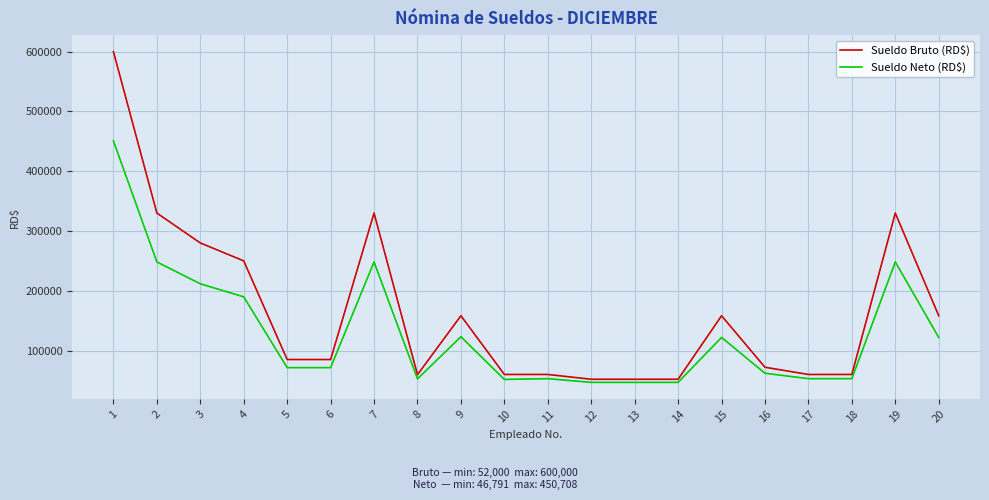

What is the difference between the highest and lowest values at 19?

81791.8